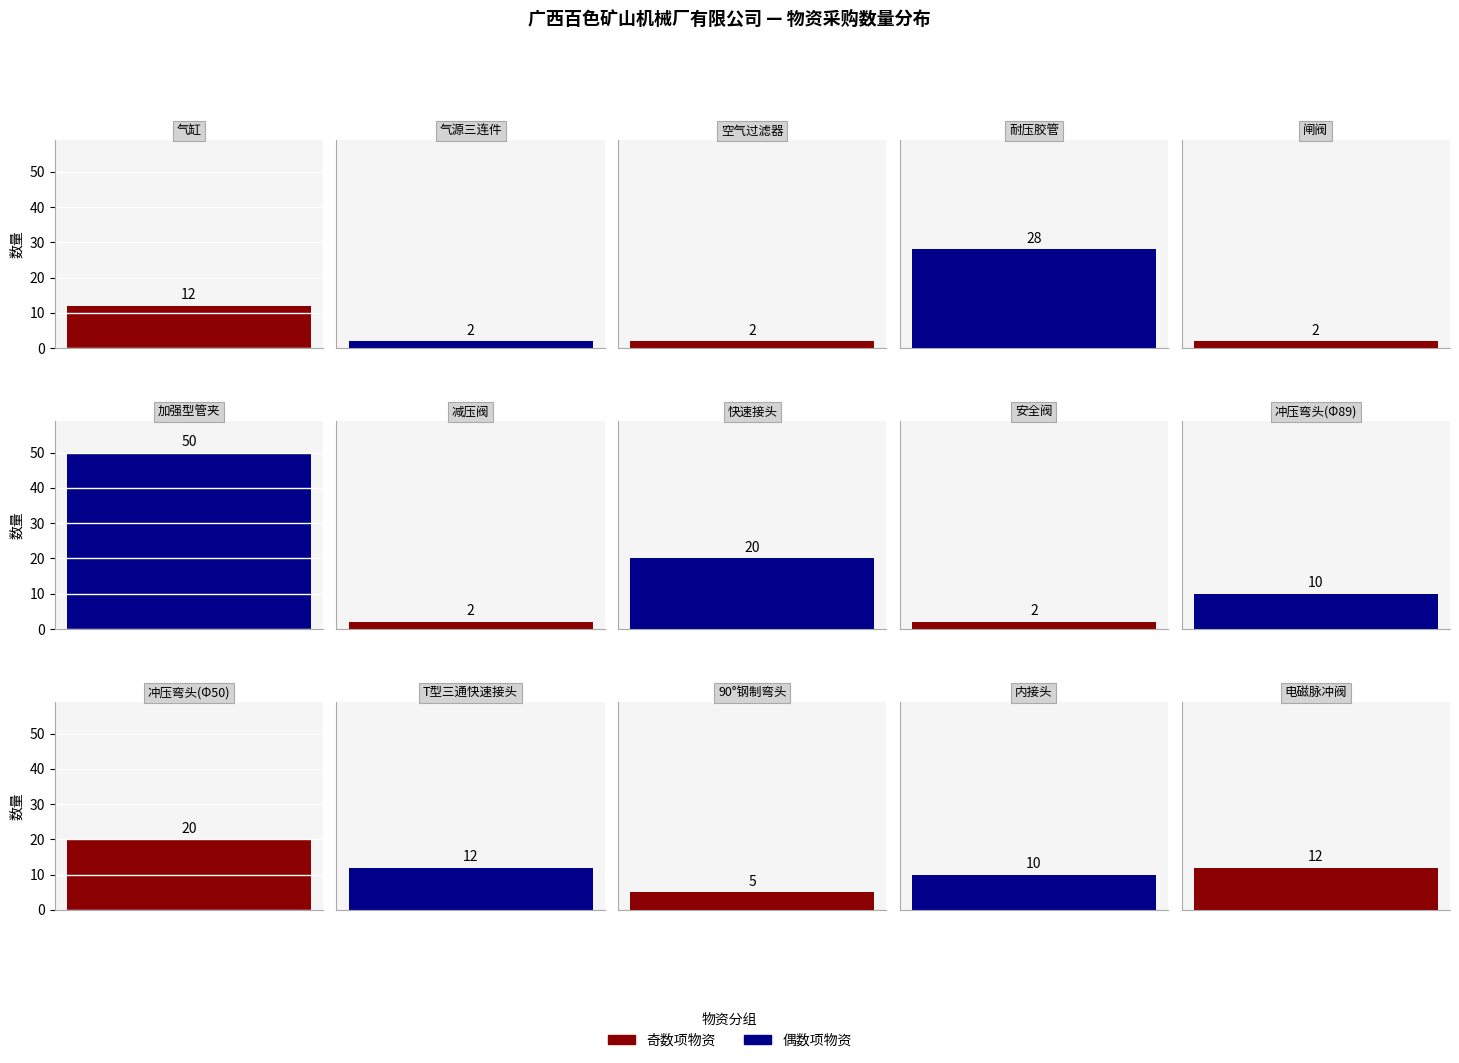

Is it true that the value at 冲压弯头(Φ50) is 35?

False